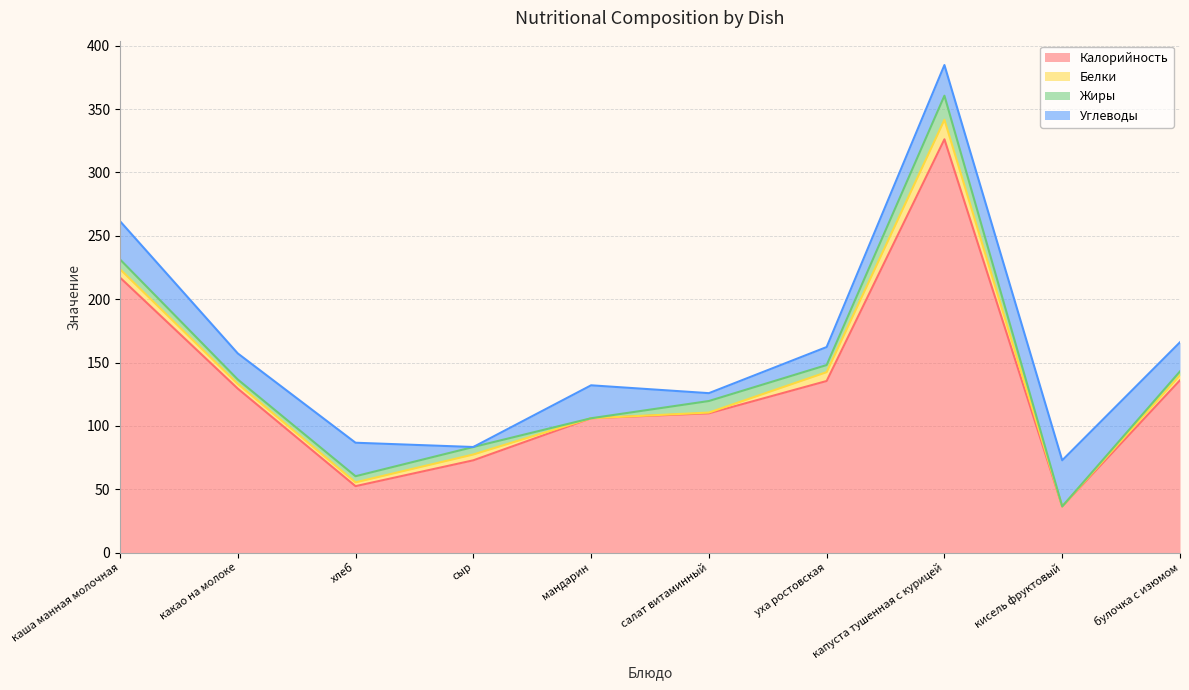

Where is the first local maximum for Калорийность?

капуста тушенная с курицей